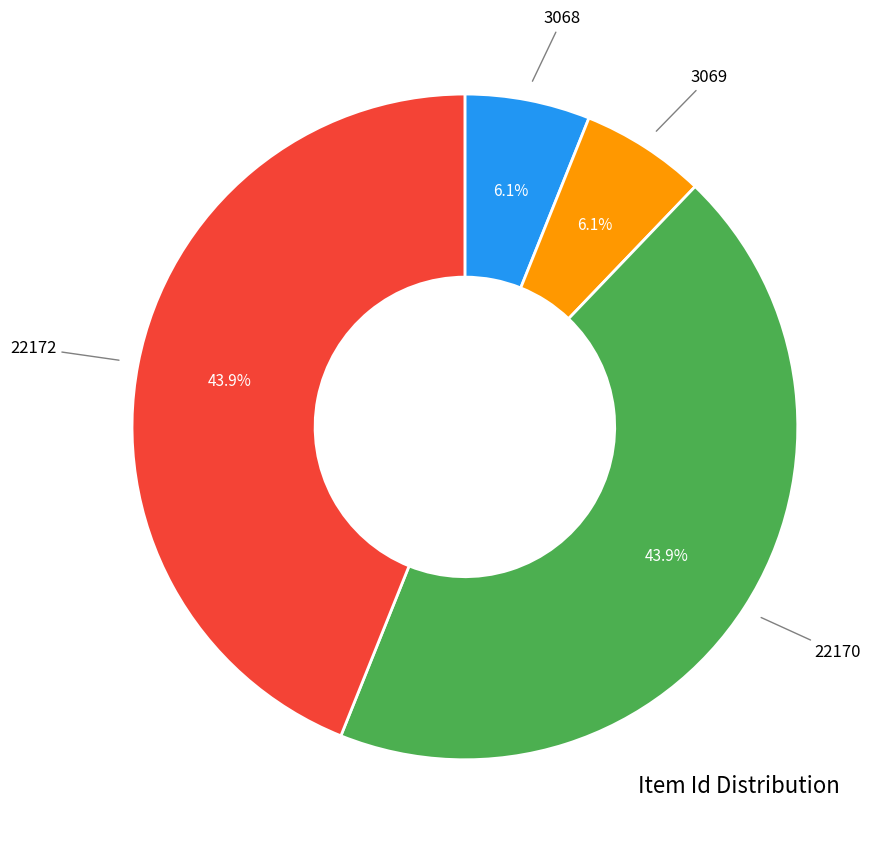

Is there any slice that represents more than half of the pie?

No